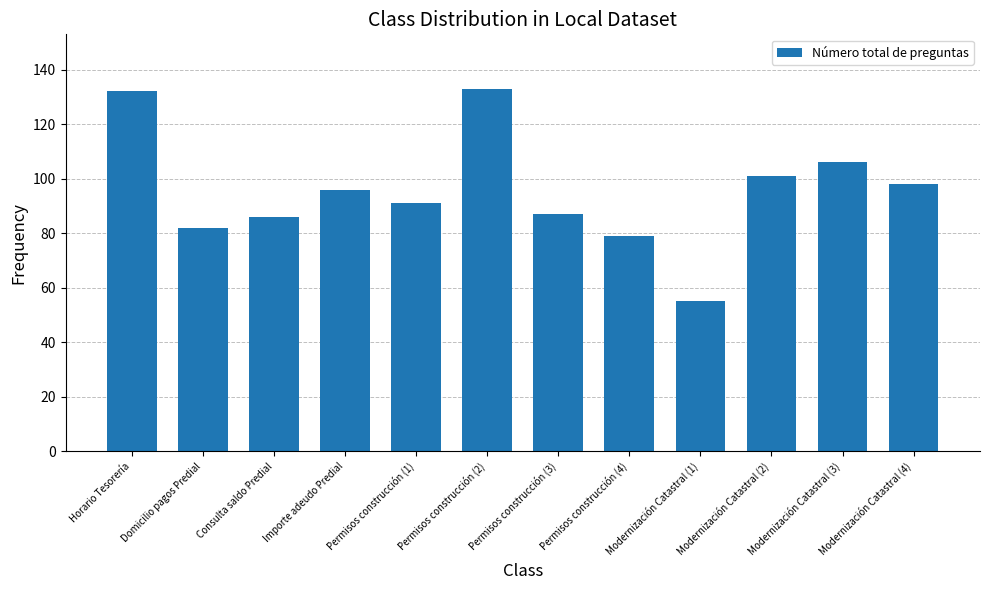

What position from the left is Permisos construcción (4)?

8